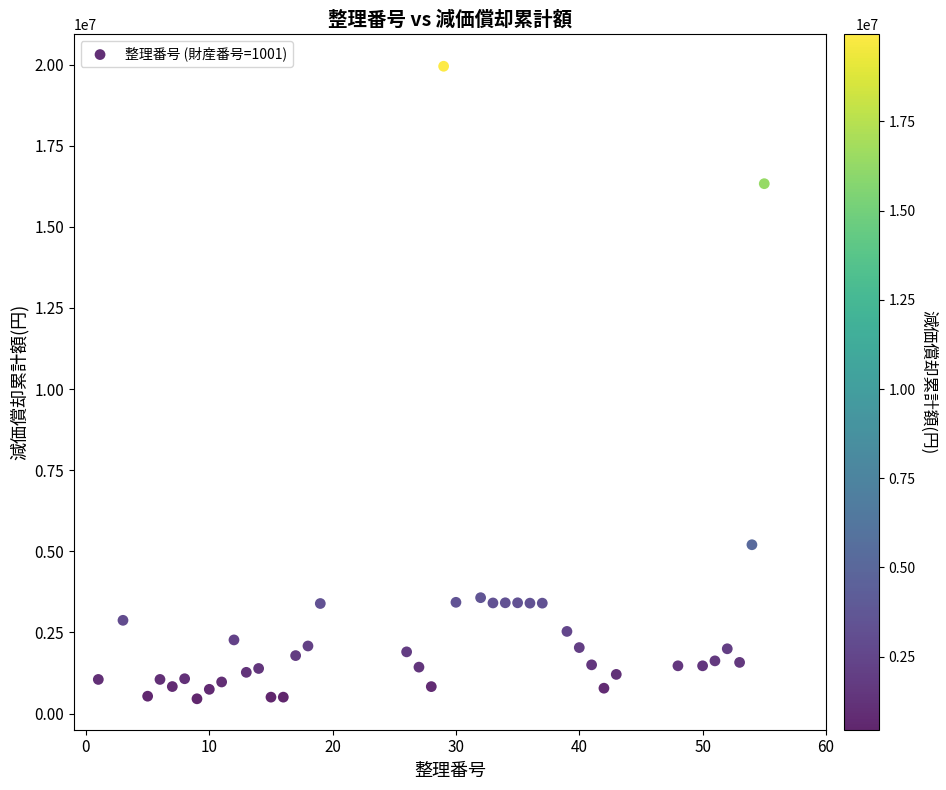

What is the range of X values (max minus min)?

54